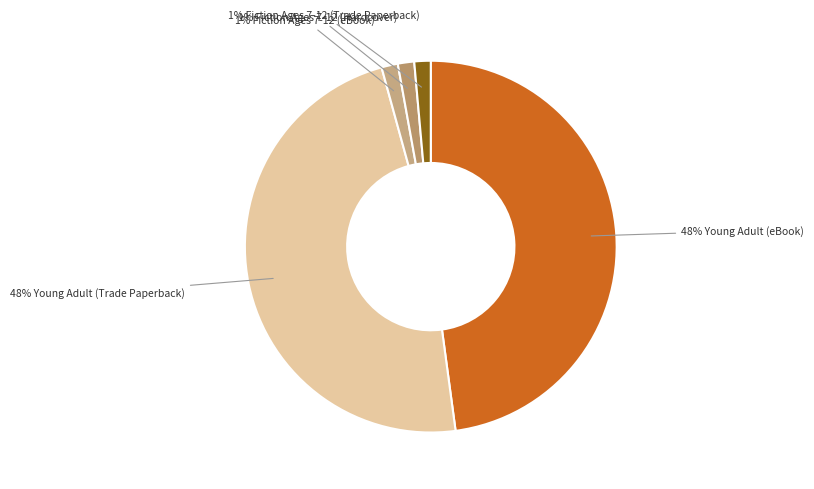

How many slices are in this pie chart?

5